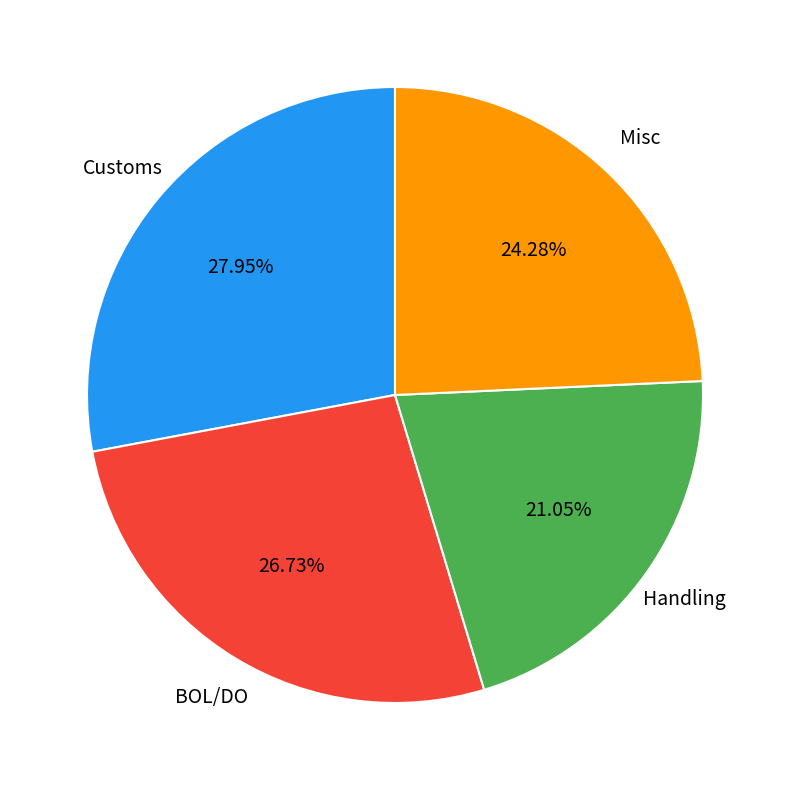

How many slices are in this pie chart?

4